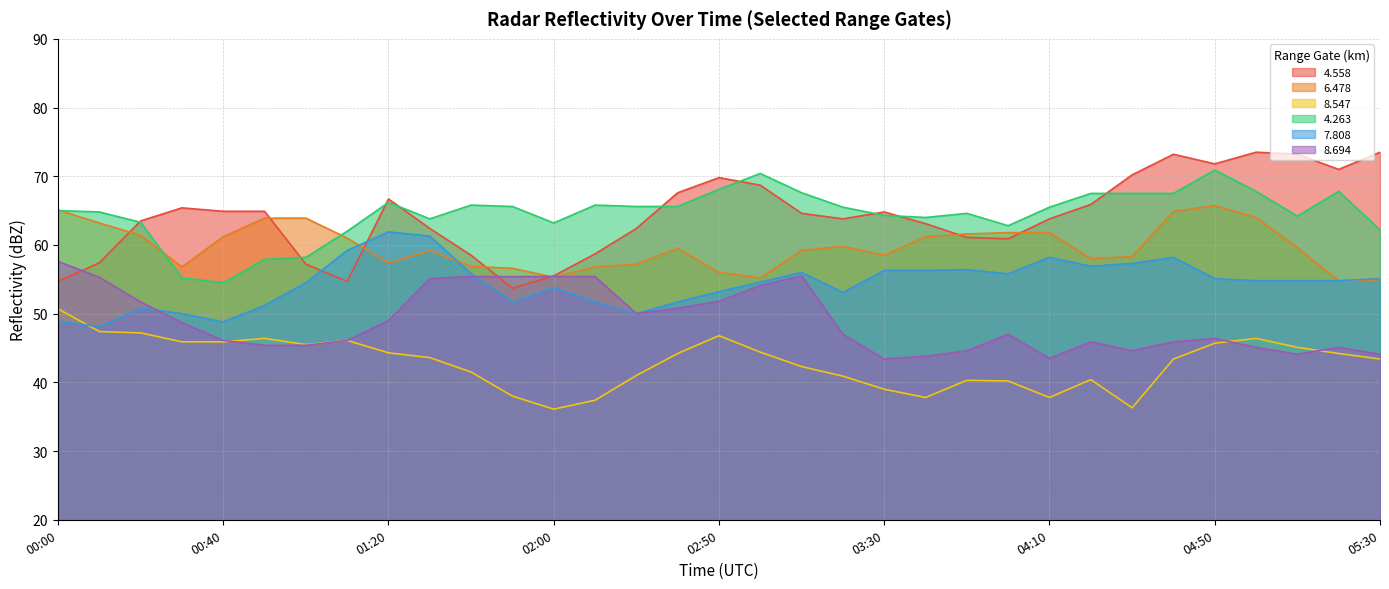

What is the minimum value shown in the chart?

36.1